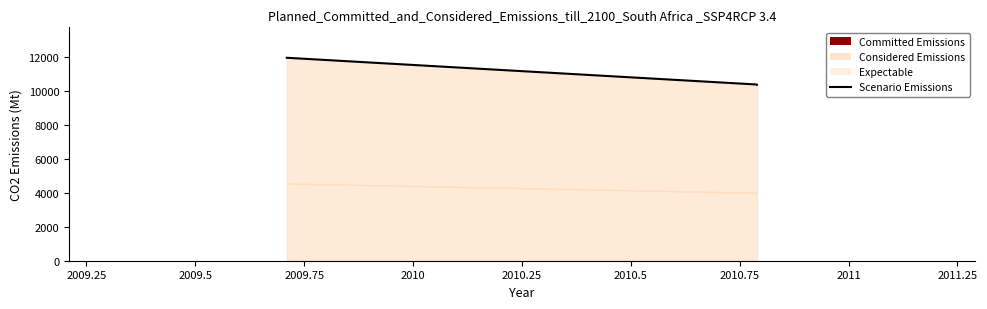

What is the average value?

10787